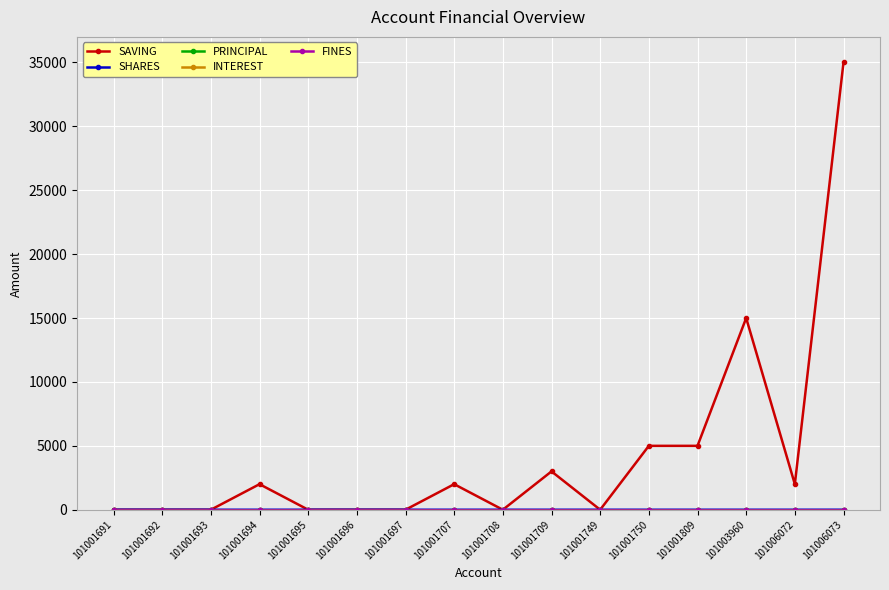

Is this an area chart (filled region under the line)?

No